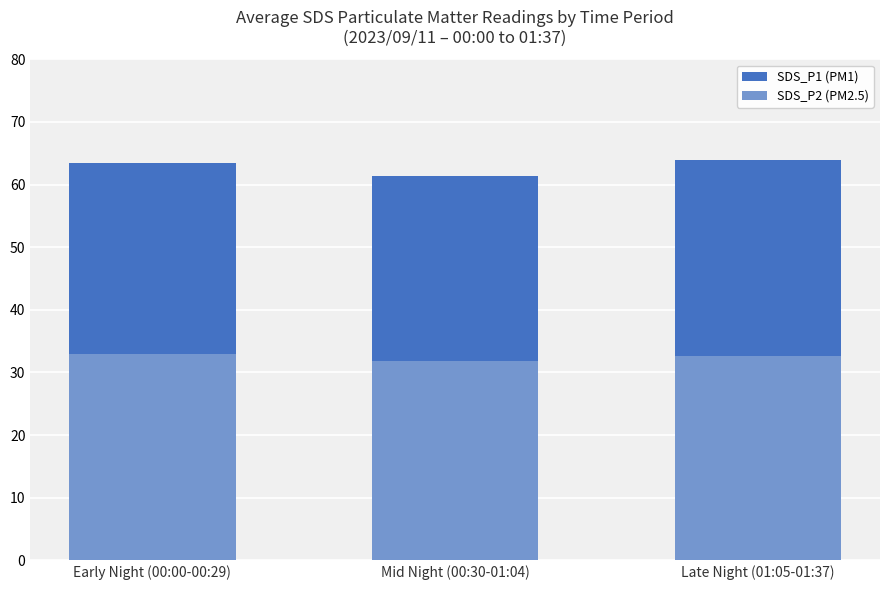

Which has a higher value, Late Night (01:05-01:37) or Early Night (00:00-00:29)?

Late Night (01:05-01:37)